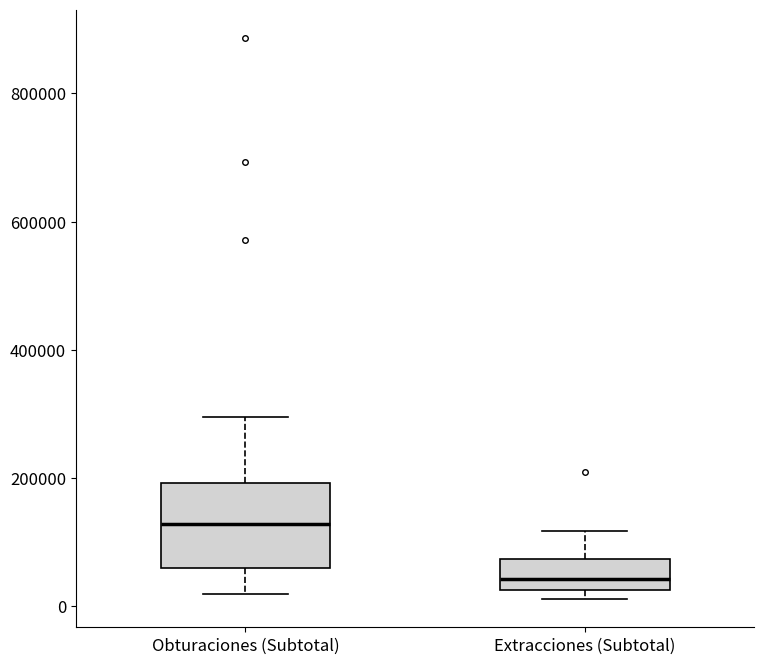

Which box has the lowest median line?

Extracciones (Subtotal)